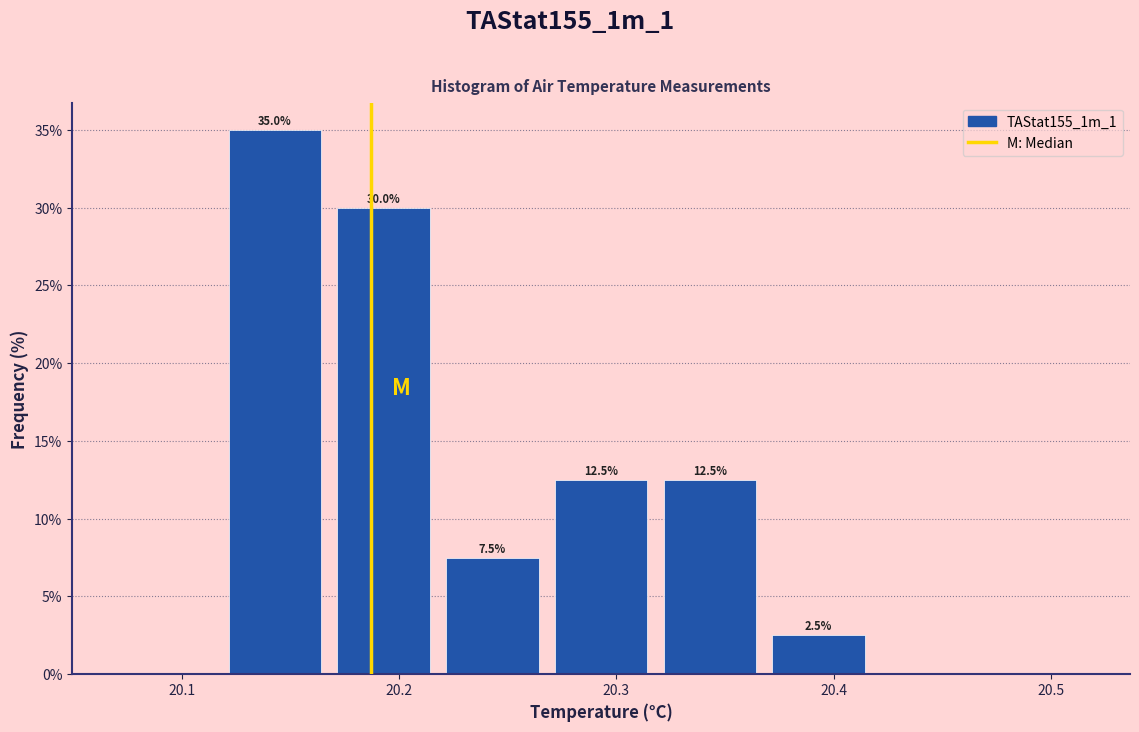

Which range on the x-axis has the tallest bar?

20.118 to 20.168